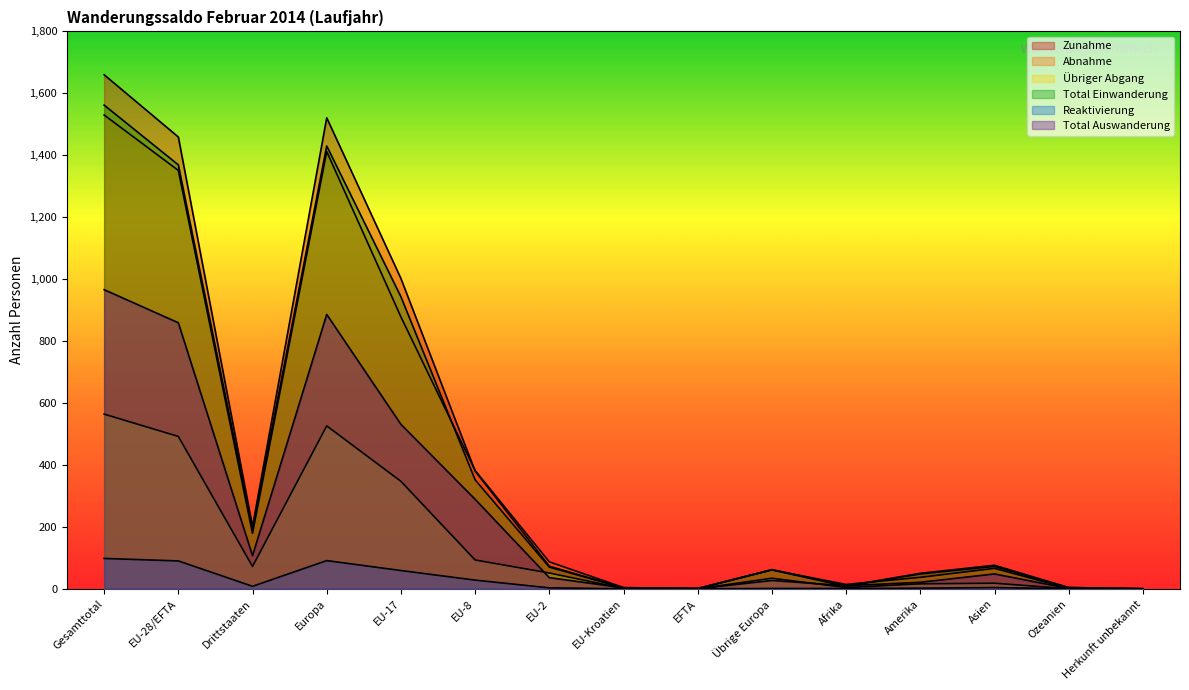

At which category does Total Auswanderung reach its first local peak?

Europa